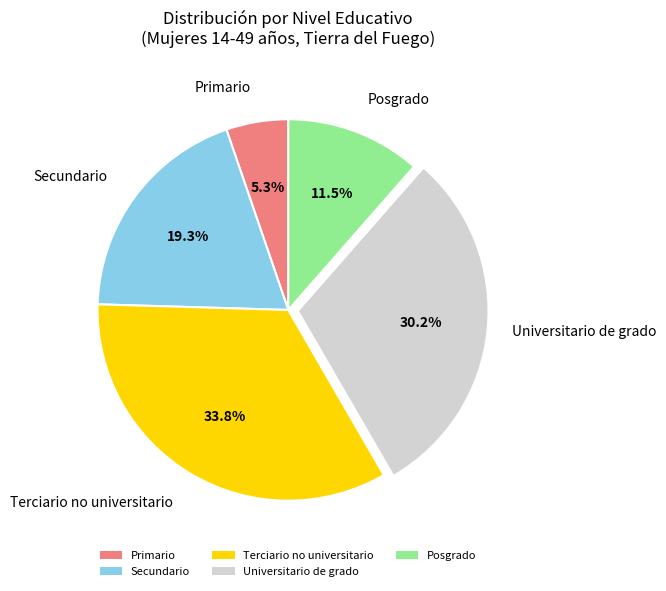

How many segments does this pie chart have?

5